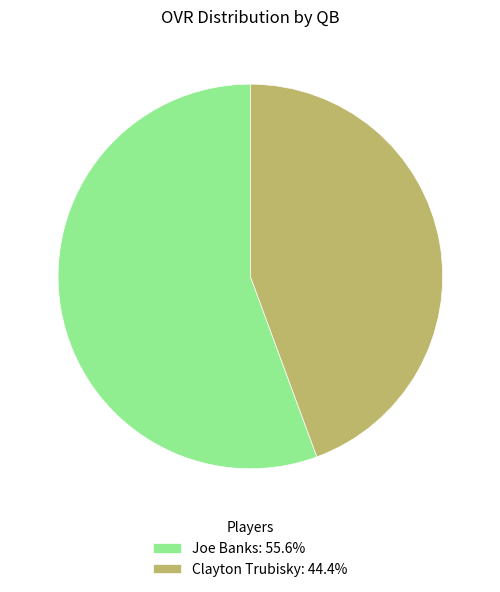

Approximately how many times larger is the value at Joe Banks: 55.6% compared to Clayton Trubisky: 44.4%?

1.3